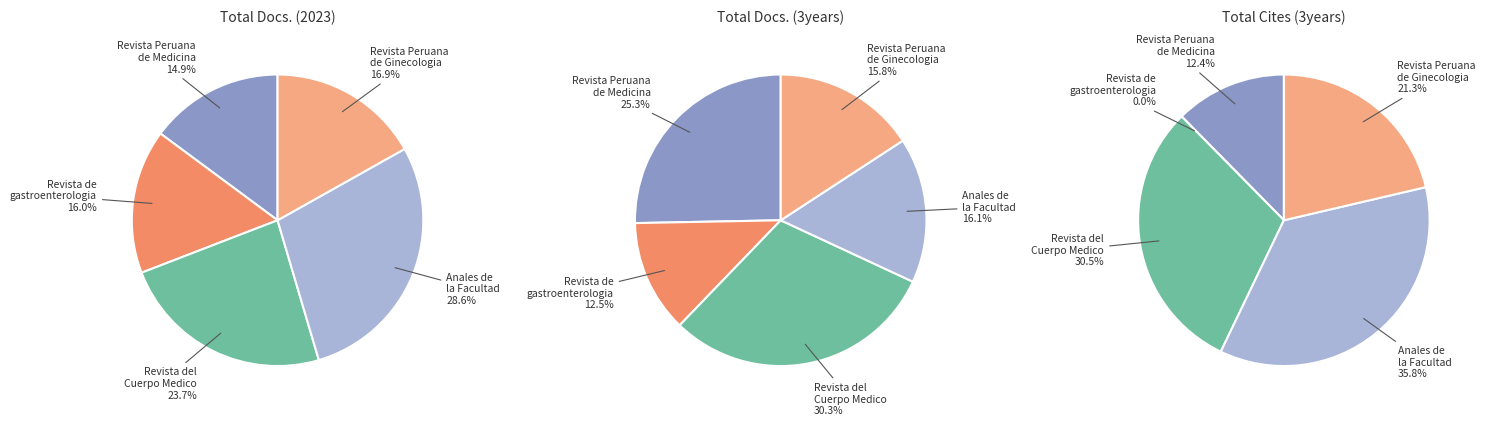

Is Revista del Cuerpo Medico the majority of the pie?

No